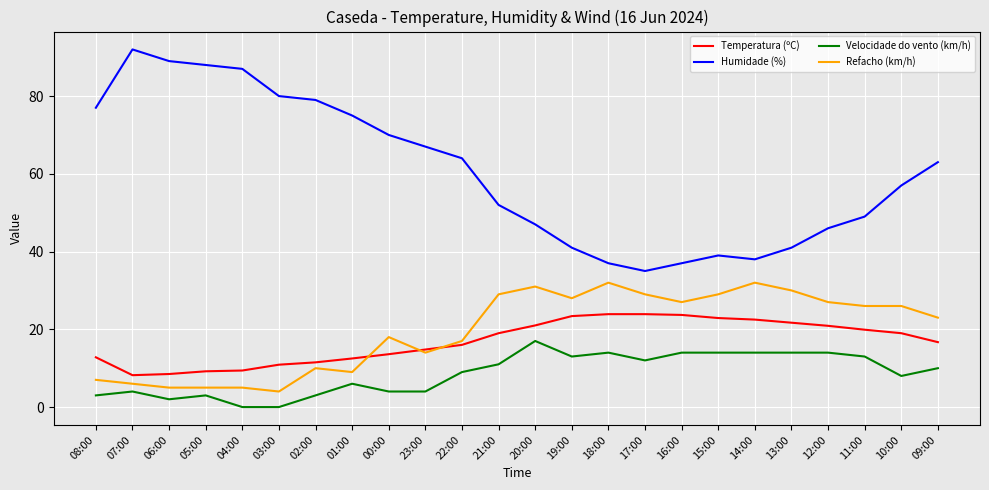

Does the chart have visible grid lines?

Yes